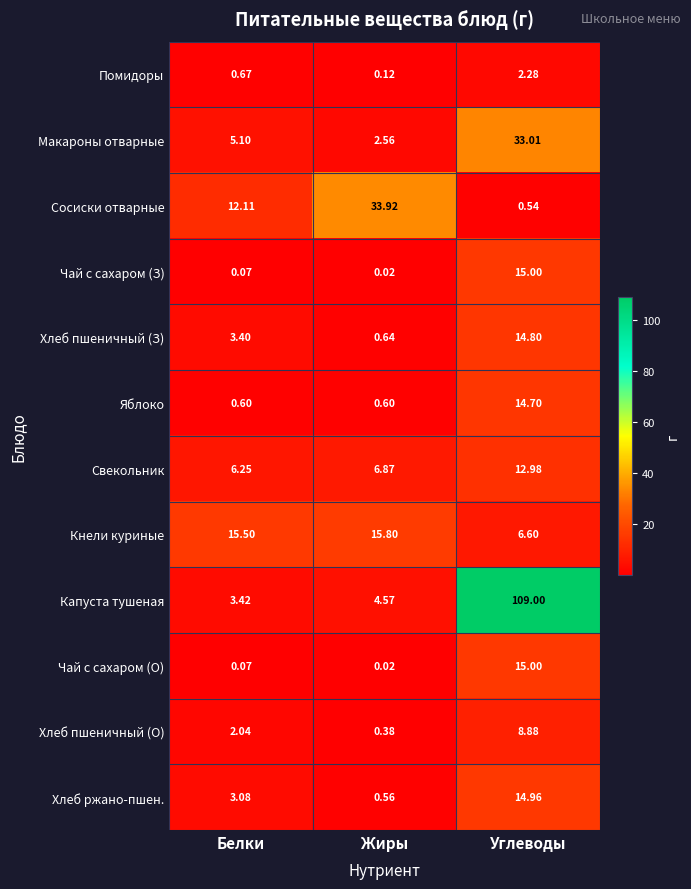

Which series has the largest range (max minus min)?

Капуста тушеная